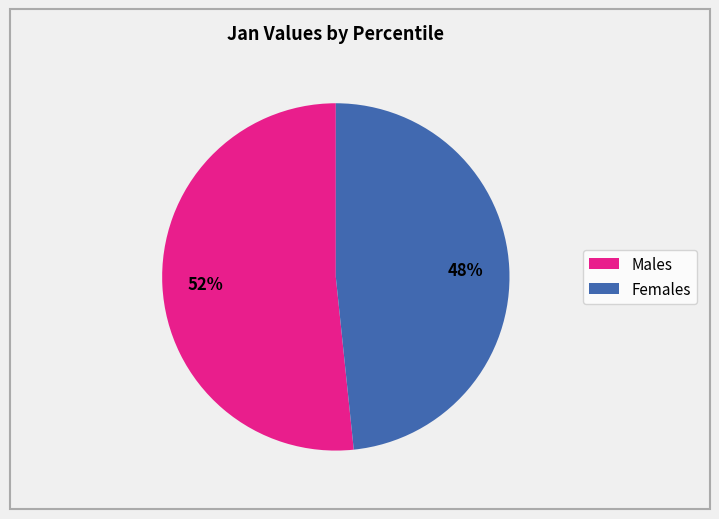

To the nearest percent, what is the average slice percentage?

50%